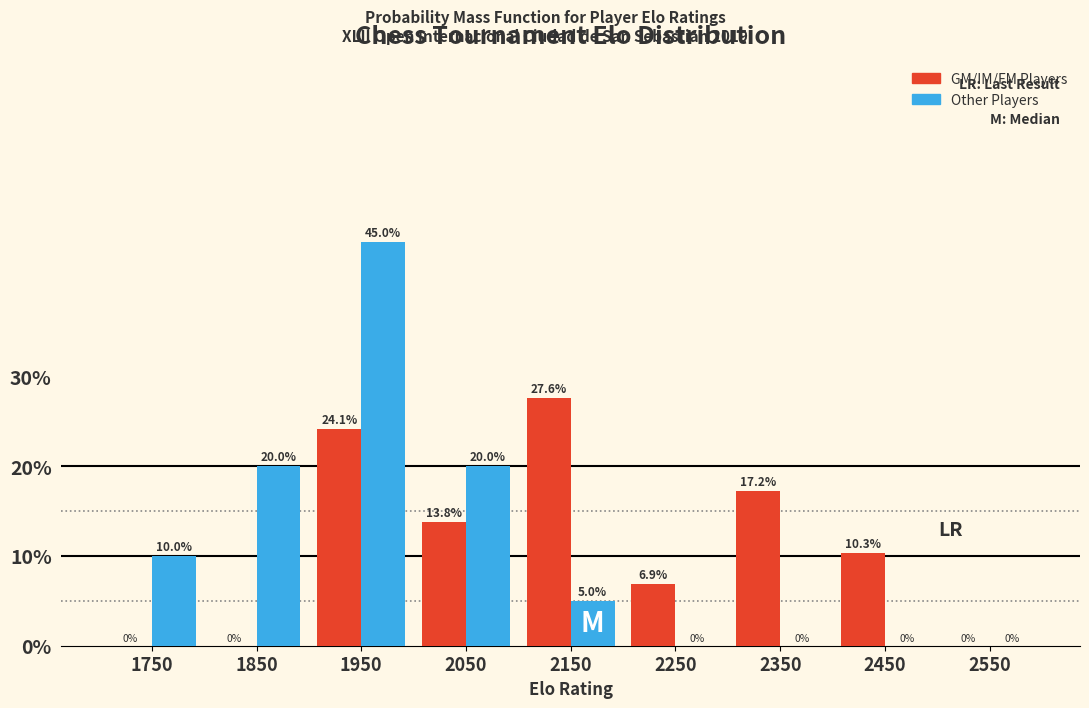

Reading left to right, what are all the values shown in this chart?

GM/IM/FM Players: 1750=0.0	1850=0.0	1950=24.1	2050=13.8	2150=27.6	2250=6.9	2350=17.2	2450=10.3	2550=0.0
Other Players: 1750=10.0	1850=20.0	1950=45.0	2050=20.0	2150=5.0	2250=0.0	2350=0.0	2450=0.0	2550=0.0